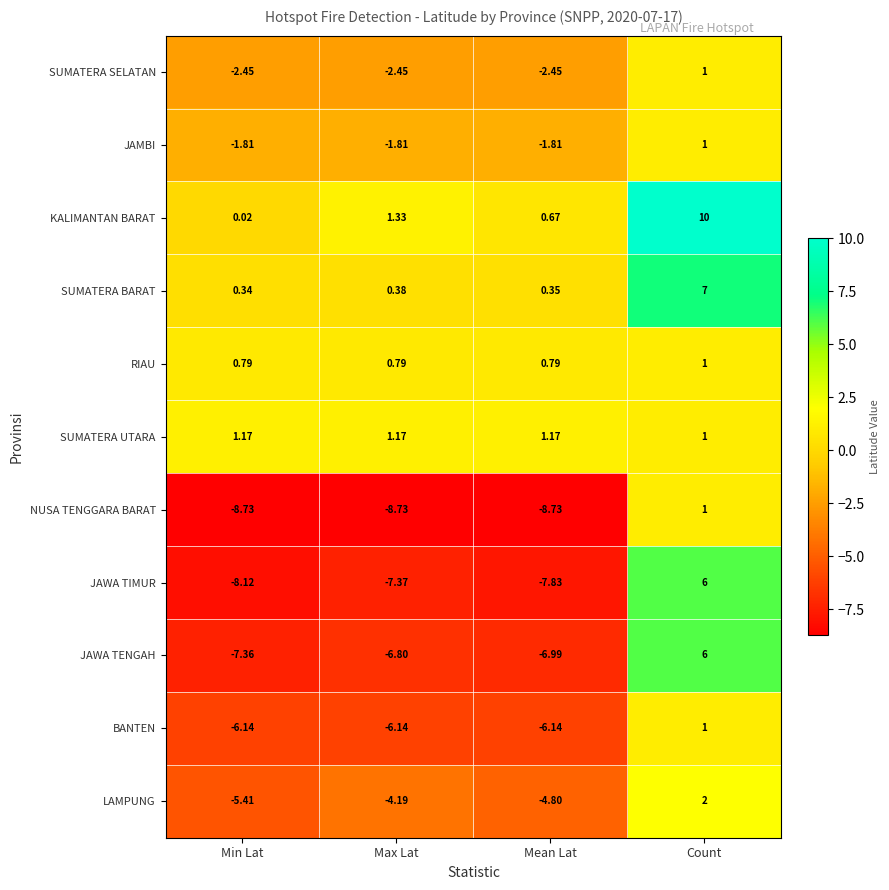

Which label corresponds to the largest value in the chart?

Count